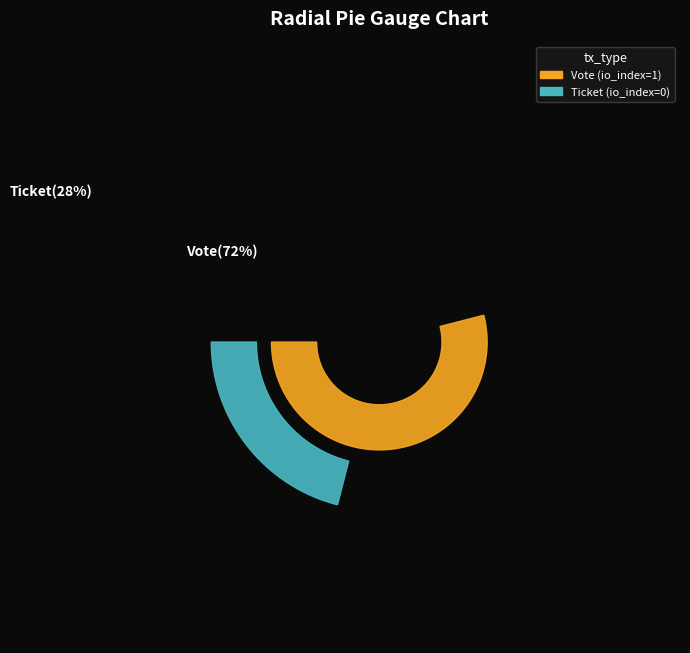

How many slices are in this pie chart?

2